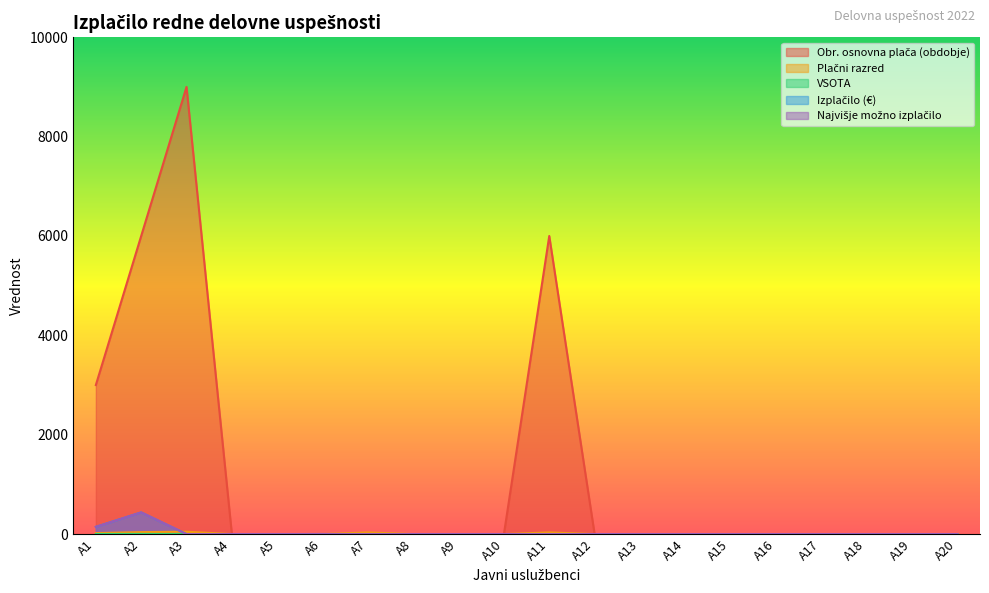

What is the maximum value shown in the chart?

9000.0